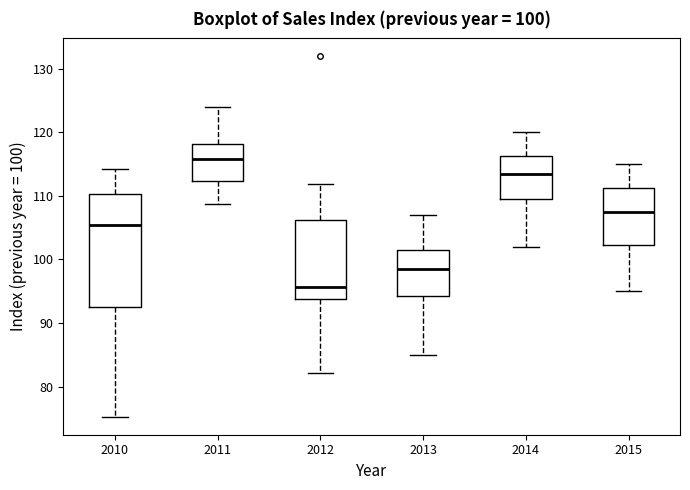

Which box's median line is the lowest?

2012